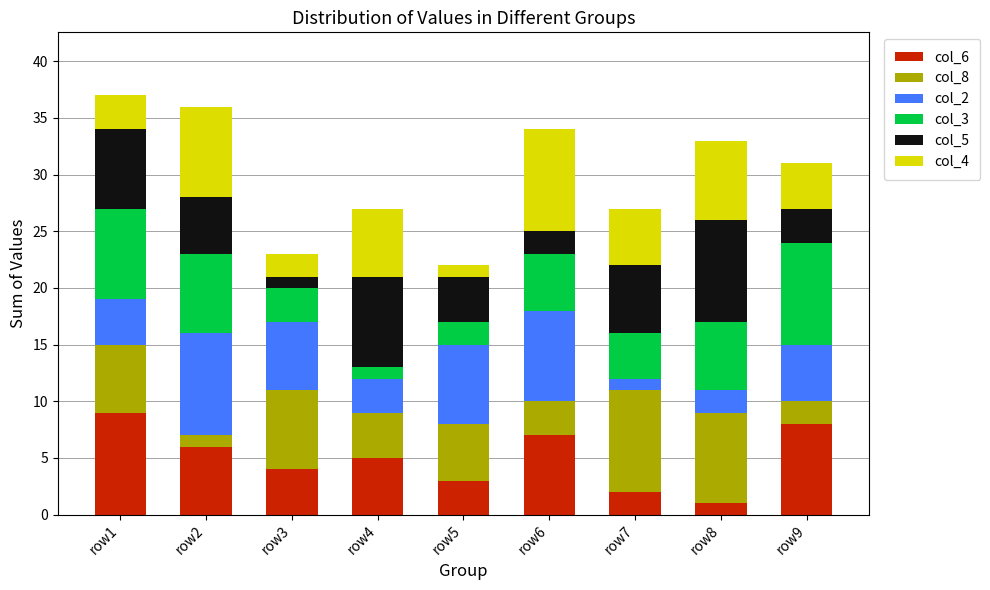

True or false: col_6 has a value of 6 at row9.

False